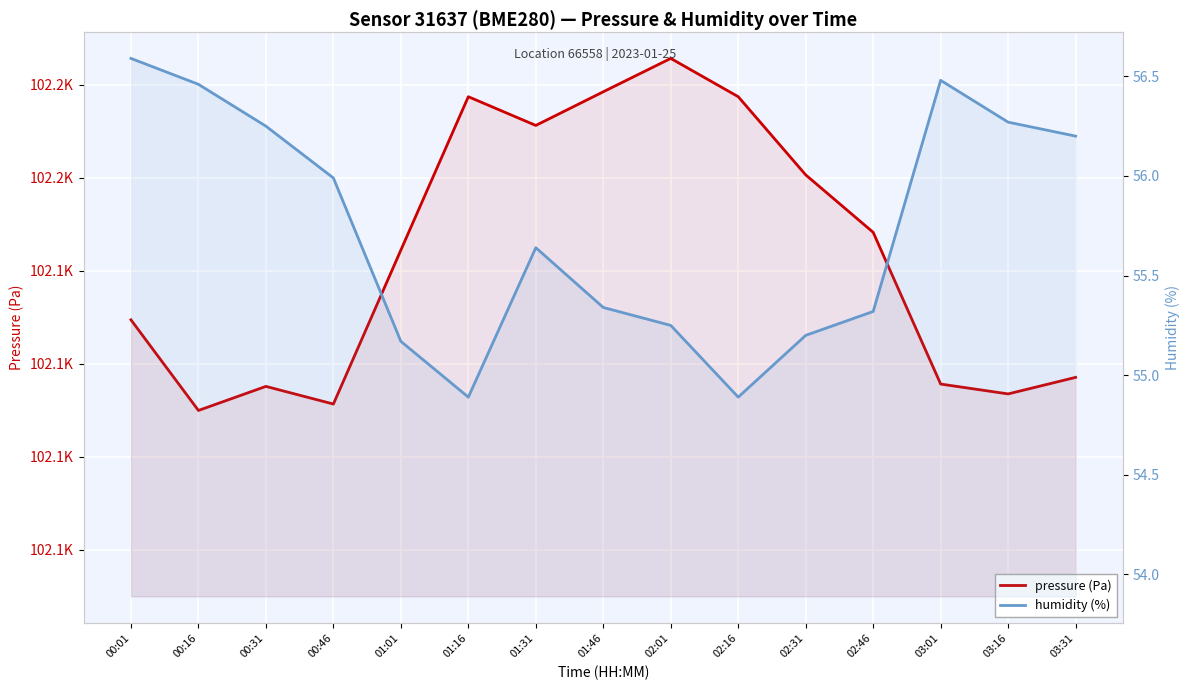

What is the value of the pressure point at the 1st from the left?

102134.7